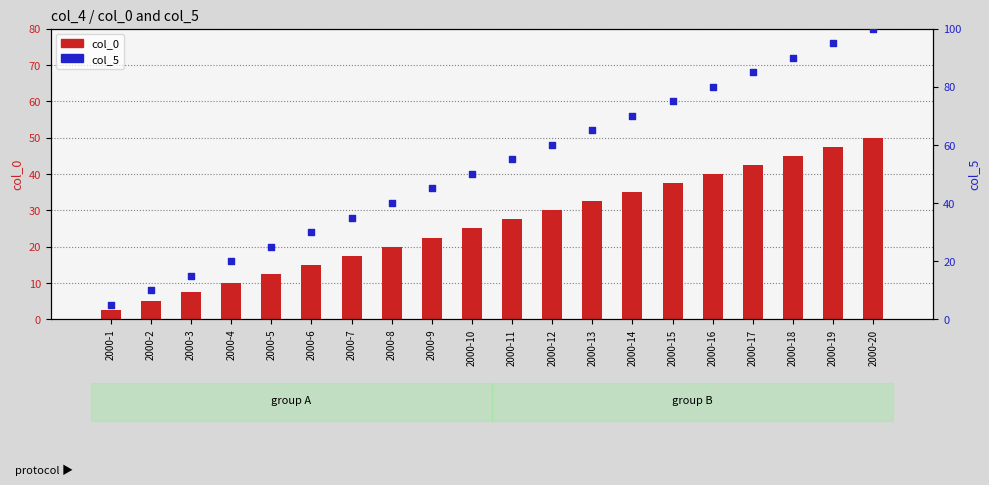

Which series reaches the maximum Y coordinate?

col_5